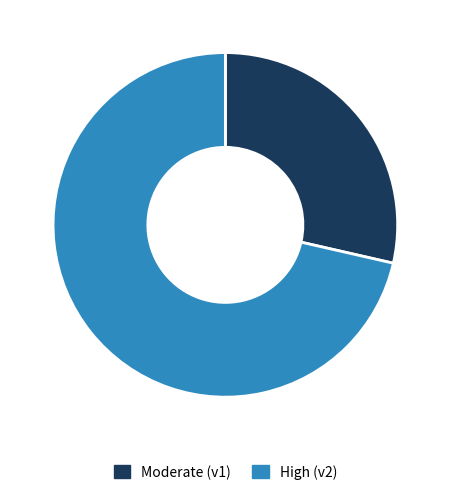

Combined, do Moderate (v1) and High (v2) account for over 50%?

Yes